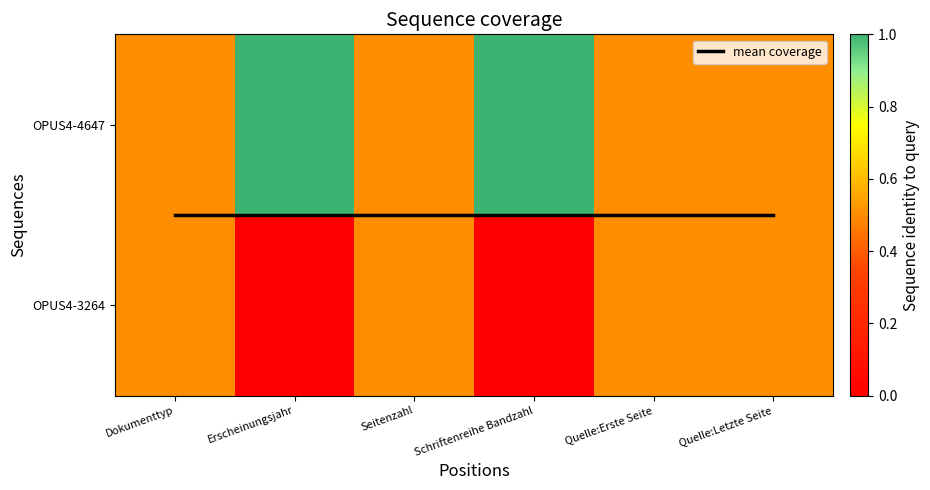

At which label is mean coverage closest to 0?

Dokumenttyp